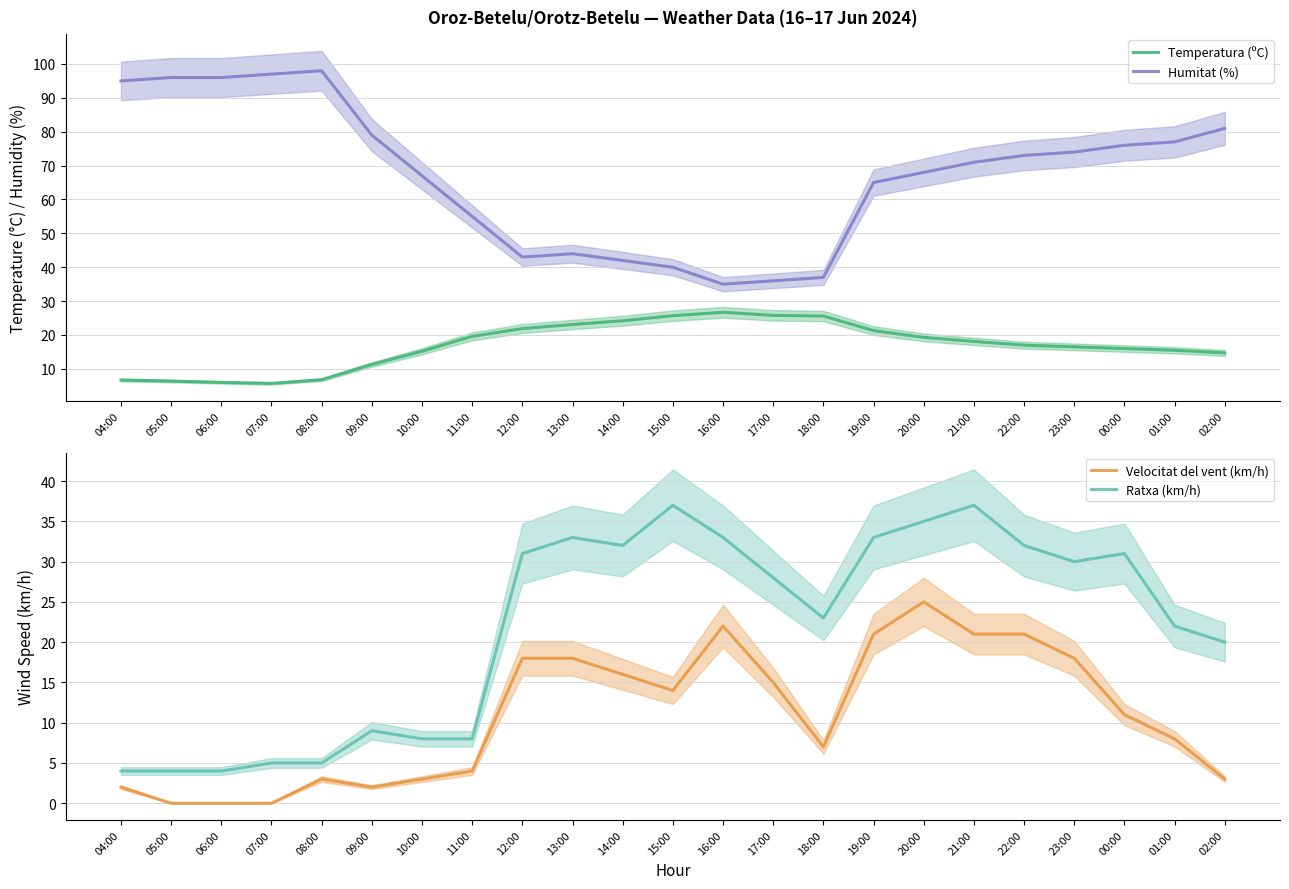

Reading left to right, what are all the values shown in this chart?

Temperatura (ºC): 04:00=6.7	05:00=6.4	06:00=6.0	07:00=5.7	08:00=6.8	09:00=11.3	10:00=15.2	11:00=19.6	12:00=21.9	13:00=23.1	14:00=24.2	15:00=25.7	16:00=26.7	17:00=25.8	18:00=25.6	19:00=21.3	20:00=19.3	21:00=18.1	22:00=17.0	23:00=16.5	00:00=16.0	01:00=15.5	02:00=14.7
Humitat (%): 04:00=95.0	05:00=96.0	06:00=96.0	07:00=97.0	08:00=98.0	09:00=79.0	10:00=67.0	11:00=55.0	12:00=43.0	13:00=44.0	14:00=42.0	15:00=40.0	16:00=35.0	17:00=36.0	18:00=37.0	19:00=65.0	20:00=68.0	21:00=71.0	22:00=73.0	23:00=74.0	00:00=76.0	01:00=77.0	02:00=81.0
Velocitat del vent (km/h): 04:00=2.0	05:00=0.0	06:00=0.0	07:00=0.0	08:00=3.0	09:00=2.0	10:00=3.0	11:00=4.0	12:00=18.0	13:00=18.0	14:00=16.0	15:00=14.0	16:00=22.0	17:00=15.0	18:00=7.0	19:00=21.0	20:00=25.0	21:00=21.0	22:00=21.0	23:00=18.0	00:00=11.0	01:00=8.0	02:00=3.0
Ratxa (km/h): 04:00=4.0	05:00=4.0	06:00=4.0	07:00=5.0	08:00=5.0	09:00=9.0	10:00=8.0	11:00=8.0	12:00=31.0	13:00=33.0	14:00=32.0	15:00=37.0	16:00=33.0	17:00=28.0	18:00=23.0	19:00=33.0	20:00=35.0	21:00=37.0	22:00=32.0	23:00=30.0	00:00=31.0	01:00=22.0	02:00=20.0